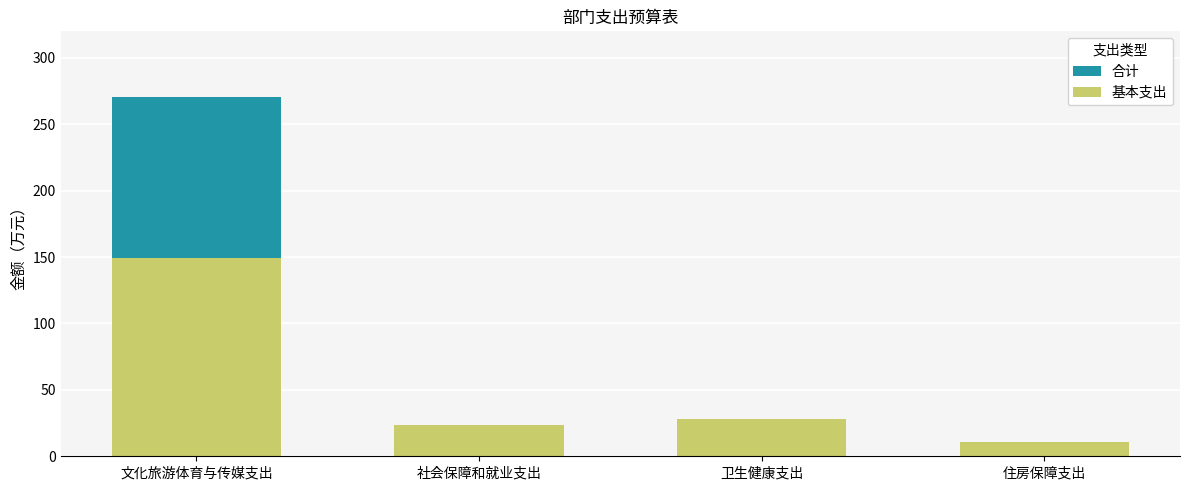

What is the label of the 1st bar from the left?

文化旅游体育与传媒支出